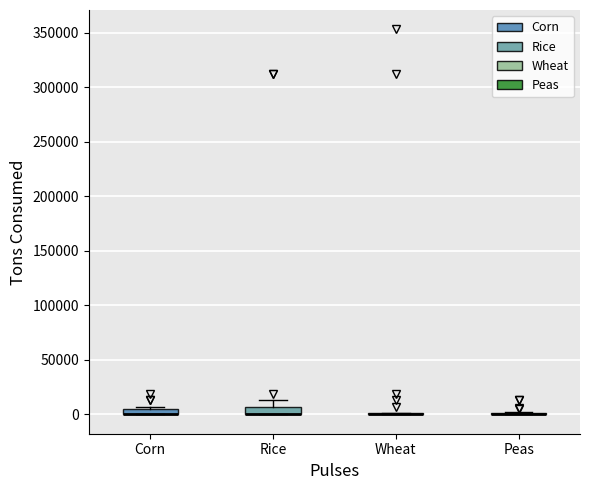

Where is the lower edge of the box for Corn on the y-axis? The values are not printed on the chart, so give them approximately, as read against the axis.

0